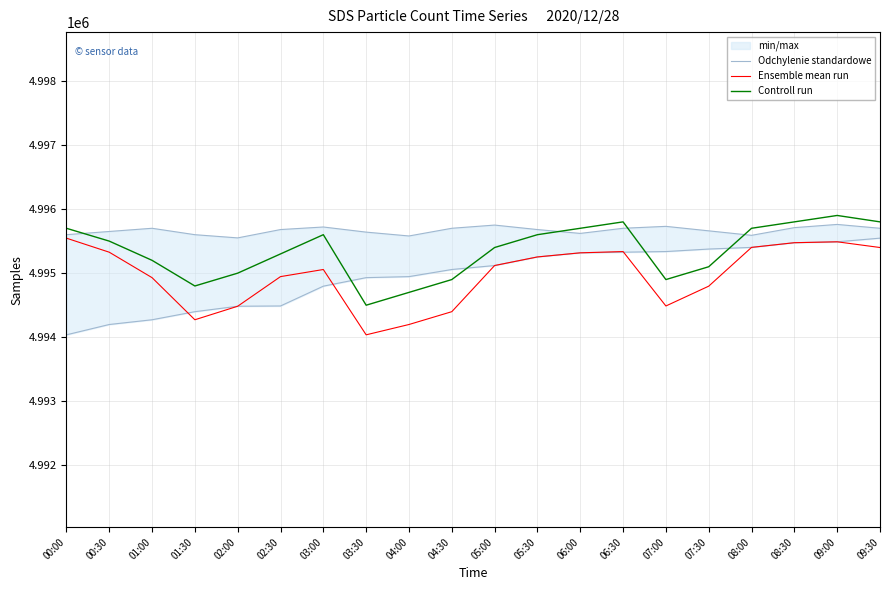

Which series has the largest total across all categories?

Controll run